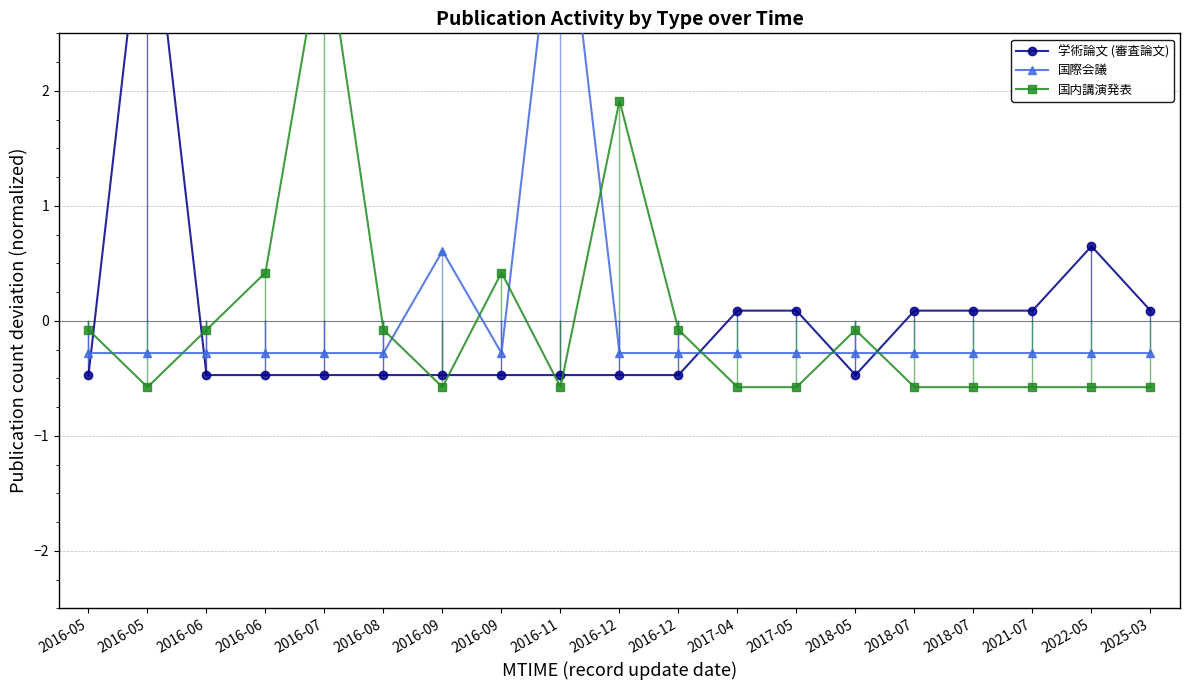

How many data points in 学術論文 (審査論文) are less than 0?

11